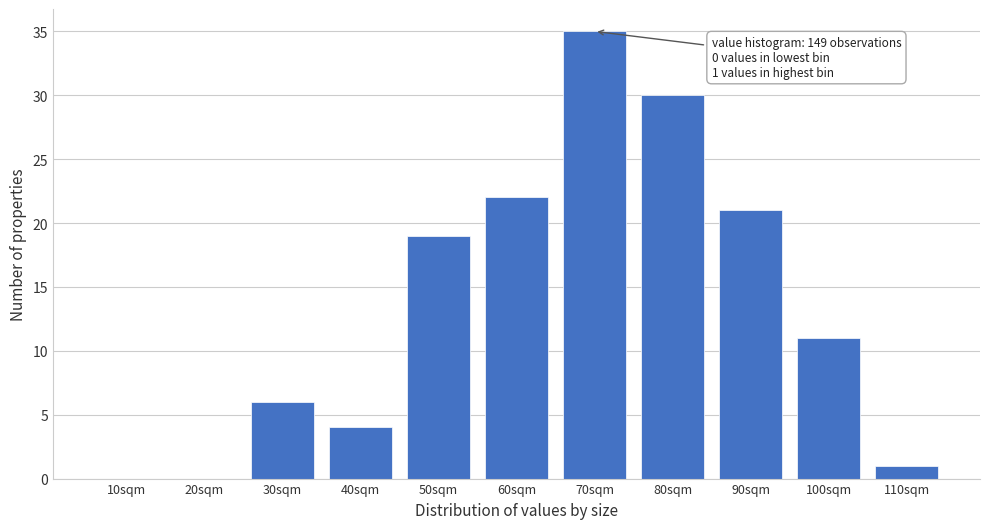

Reading left to right, list all the values displayed in this chart.

10sqm=0	20sqm=0	30sqm=6	40sqm=4	50sqm=19	60sqm=22	70sqm=35	80sqm=30	90sqm=21	100sqm=11	110sqm=1